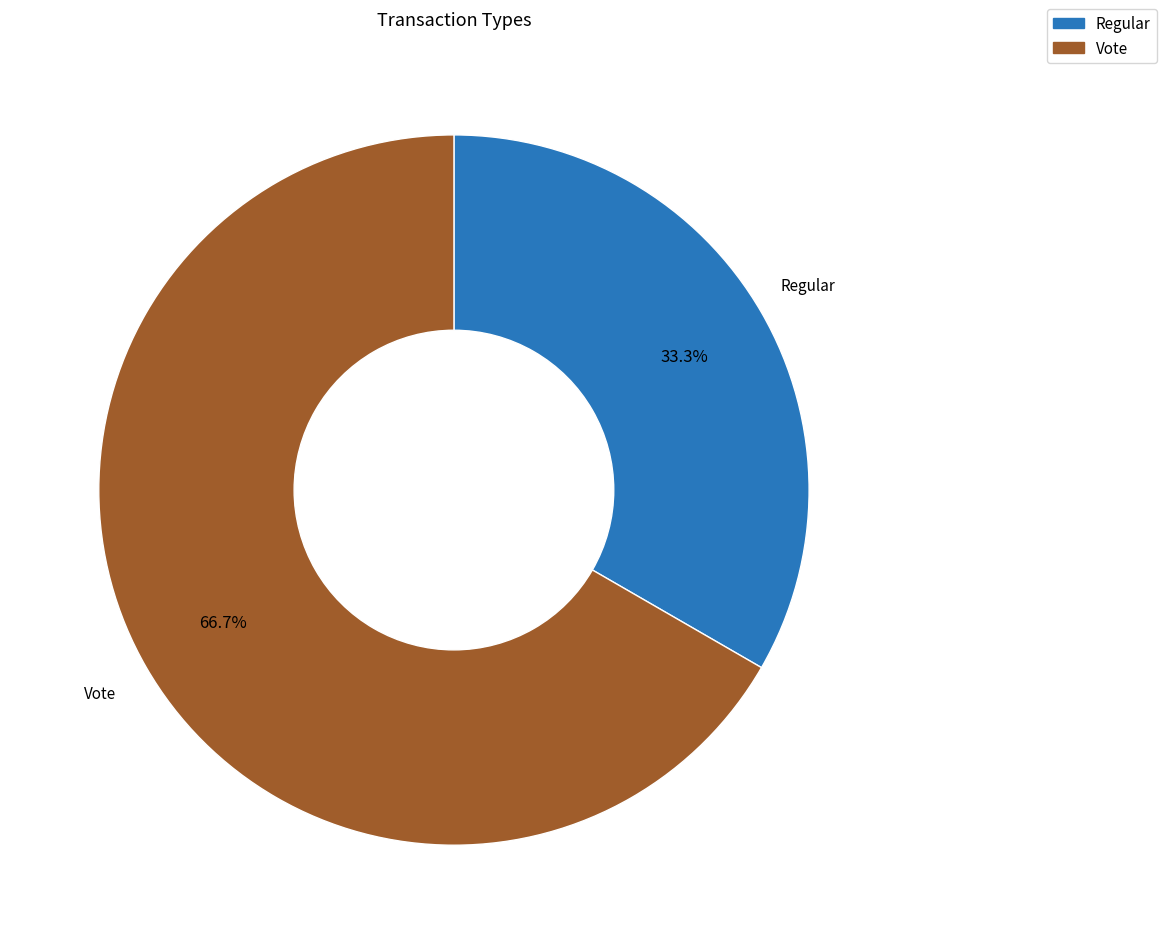

What is the smallest slice in the pie chart?

Regular